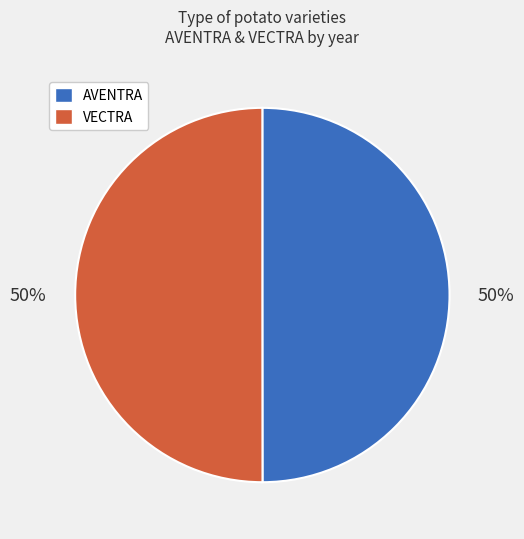

What is the ratio of the value at VECTRA to the value at AVENTRA?

1.0